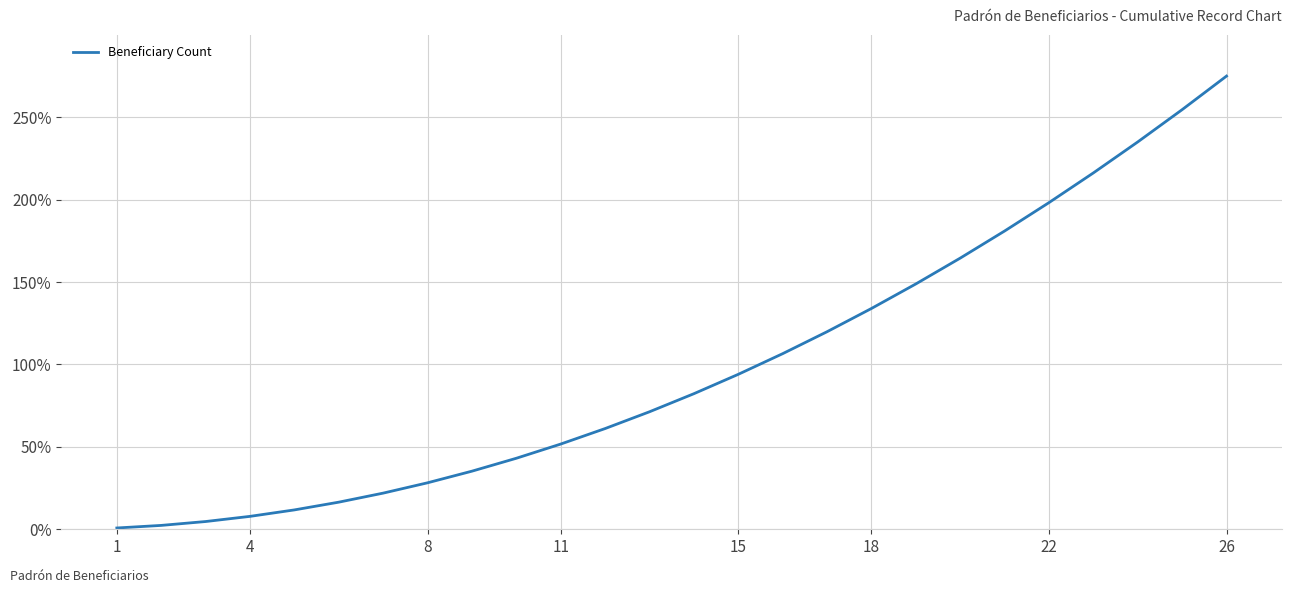

What is the difference between the maximum and minimum values?

274.2